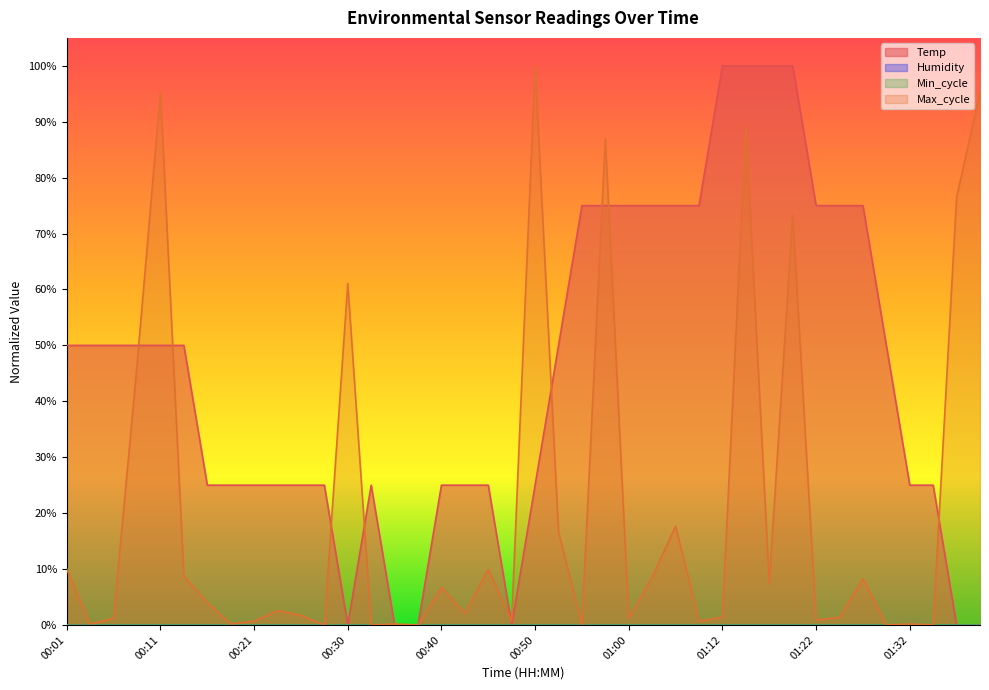

At which category does the chart reach its minimum across all series?

00:30